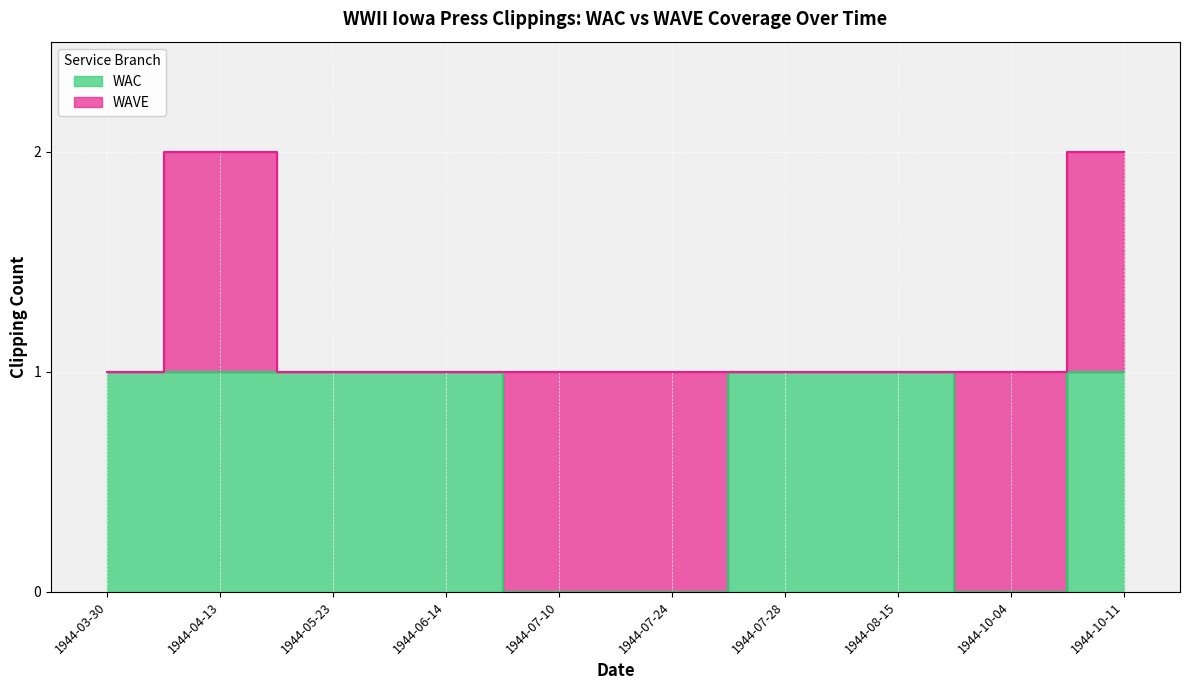

Where is the data nearest to the value 0?

1944-07-10